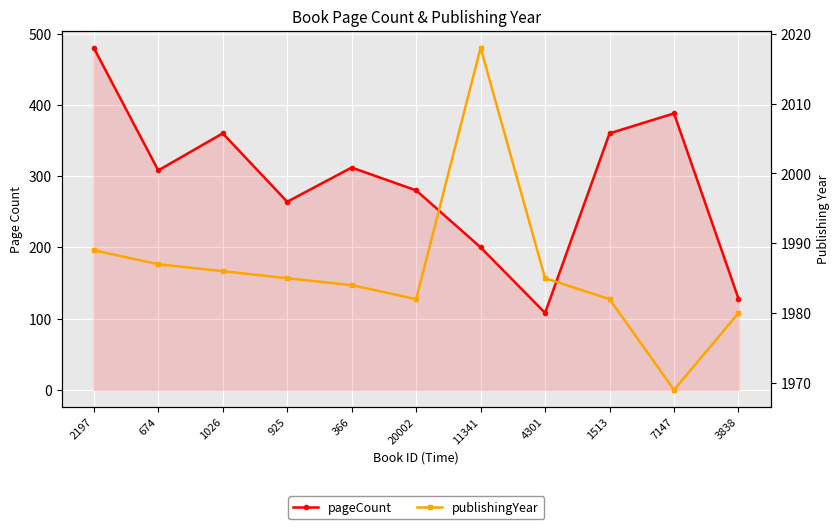

Which series has the largest range (max minus min)?

pageCount